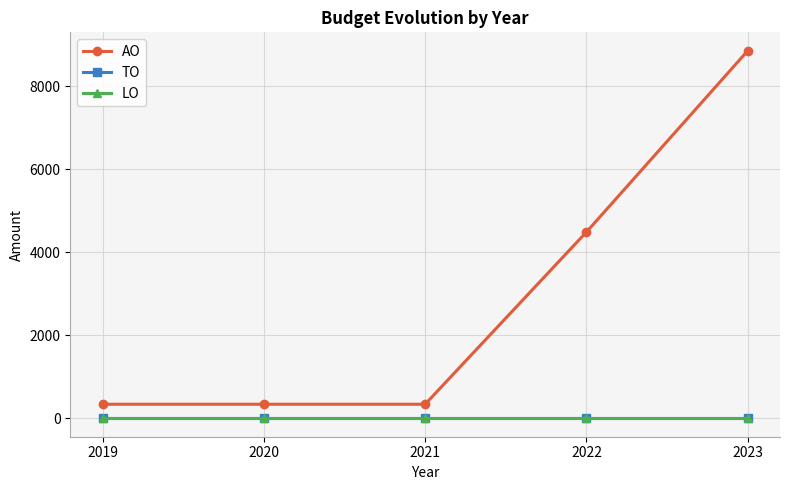

Does the chart have visible grid lines?

Yes